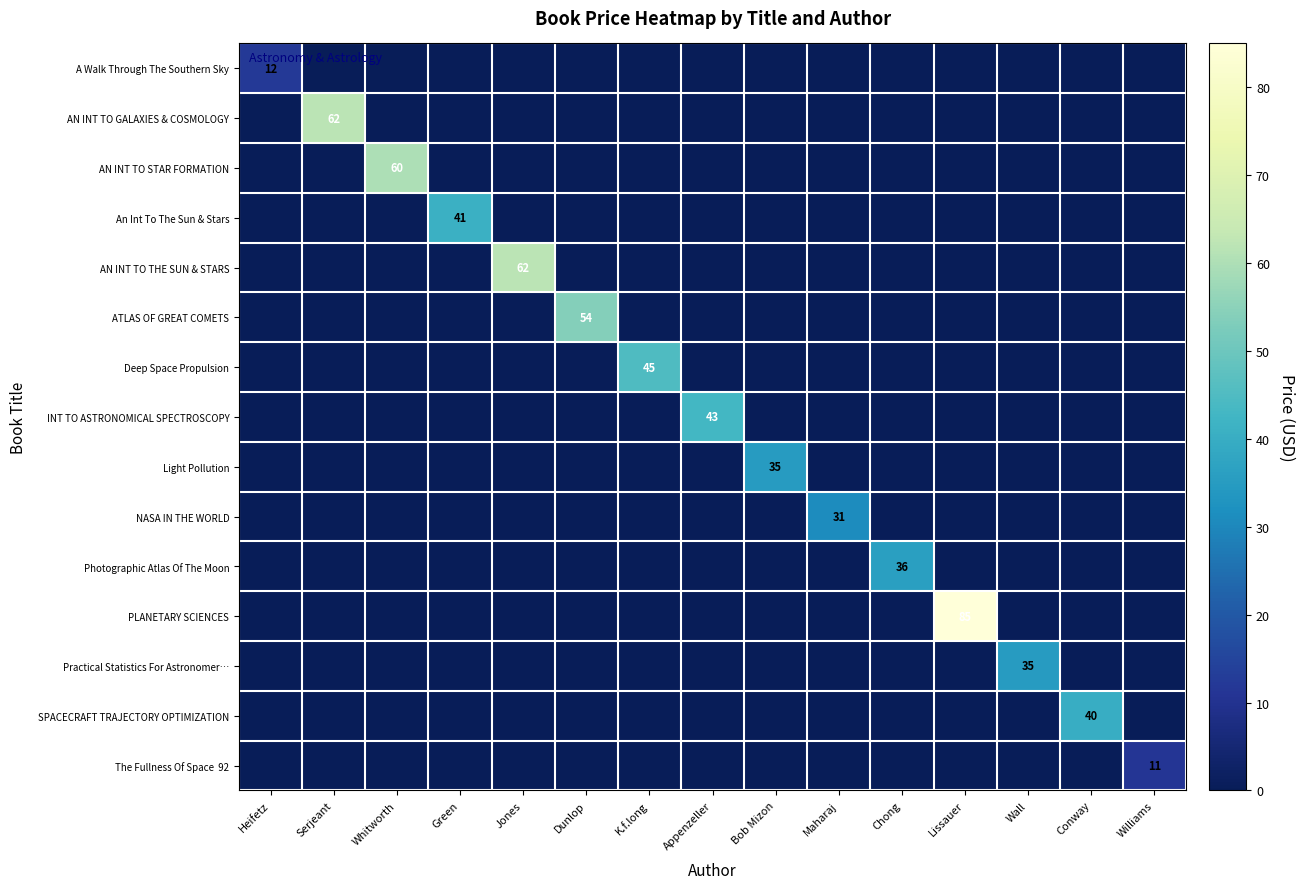

Which series has the largest total across all categories?

PLANETARY SCIENCES